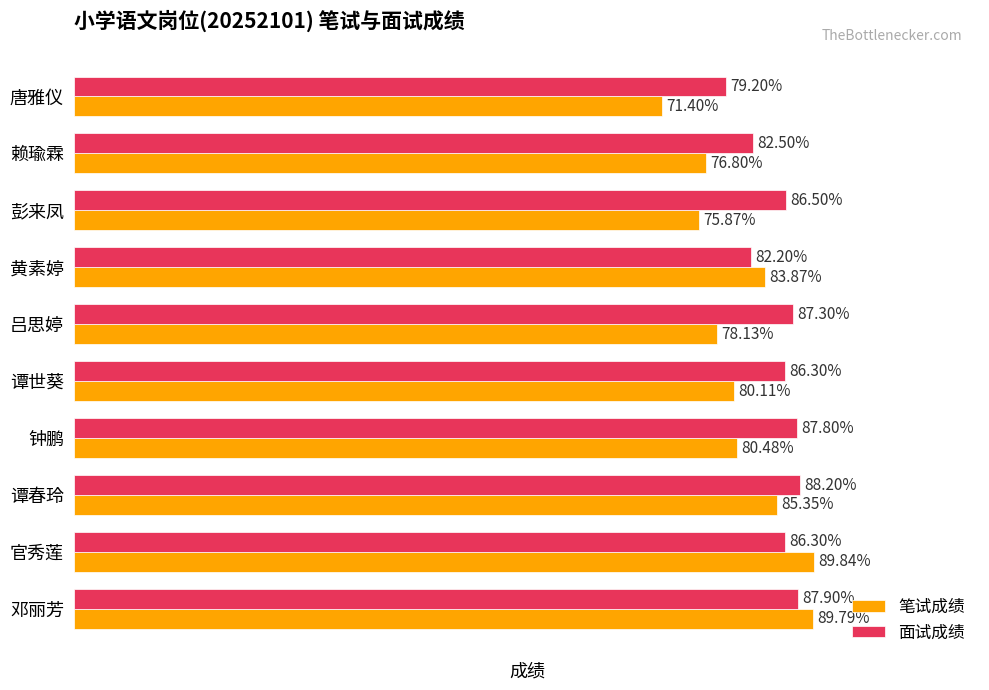

Rank the series by their average value, from lowest to highest.

笔试成绩, 面试成绩